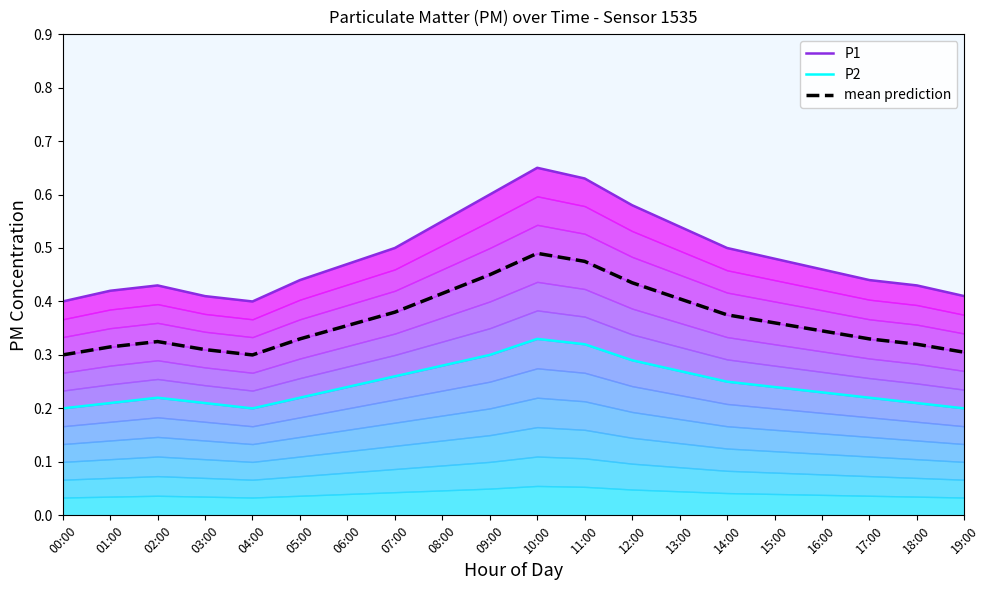

What is the total value across all series at 08:00?

1.2